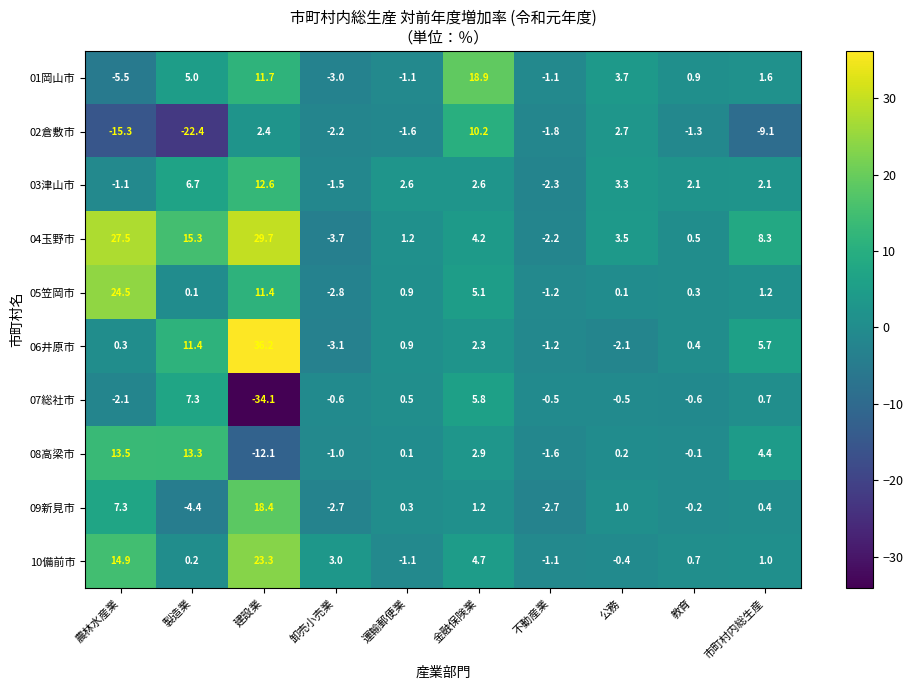

What is the difference between the maximum and second lowest values in the 10備前市 series?

24.4